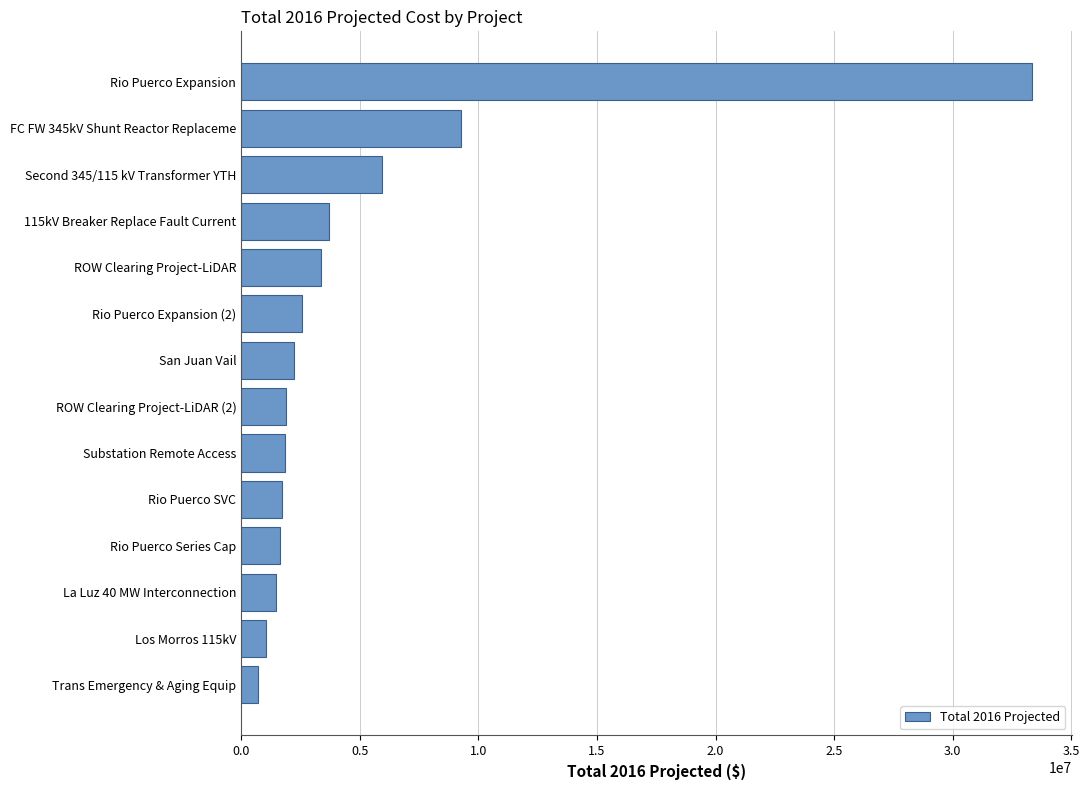

What is the value of the 11th bar from the top?

1658911.4